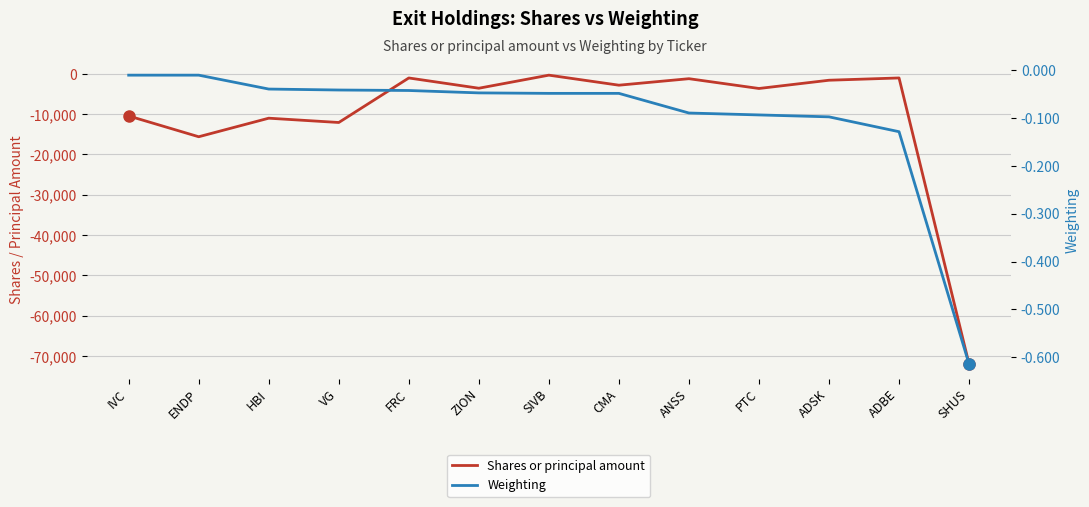

True or false: Shares or principal amount and Weighting intersect in this chart.

False